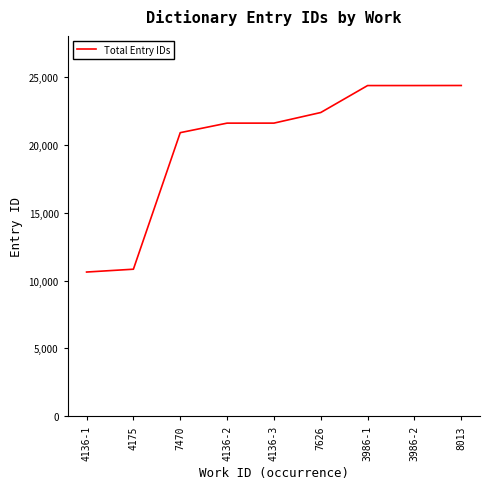

Is it true that the value at 7626 is 22383?

True